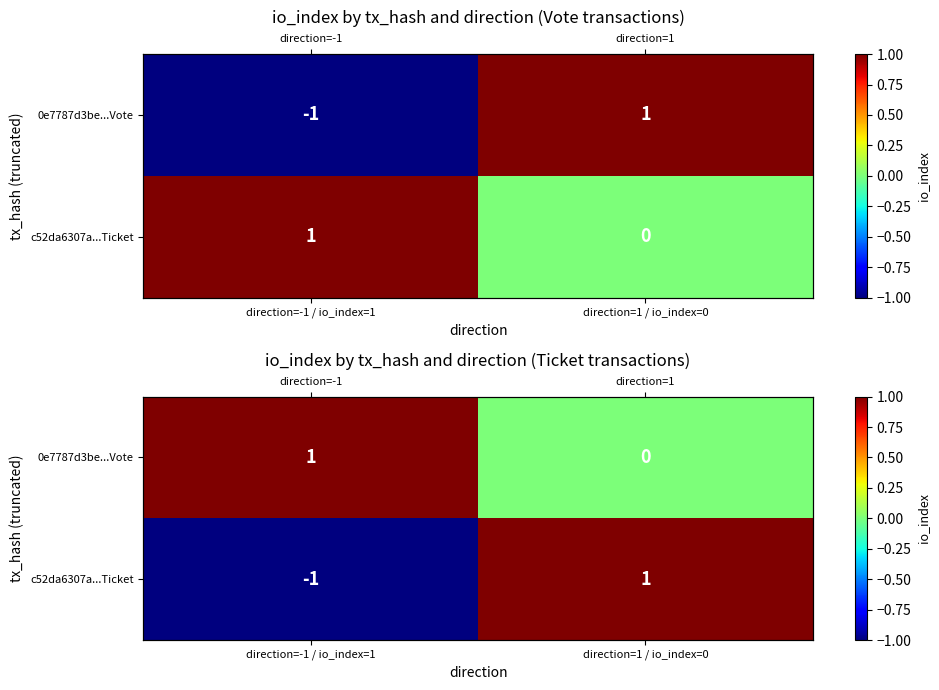

Is the value of c52da6307a...Ticket at direction=-1 / io_index=1 greater than the value of 0e7787d3be...Vote at direction=1 / io_index=0?

No